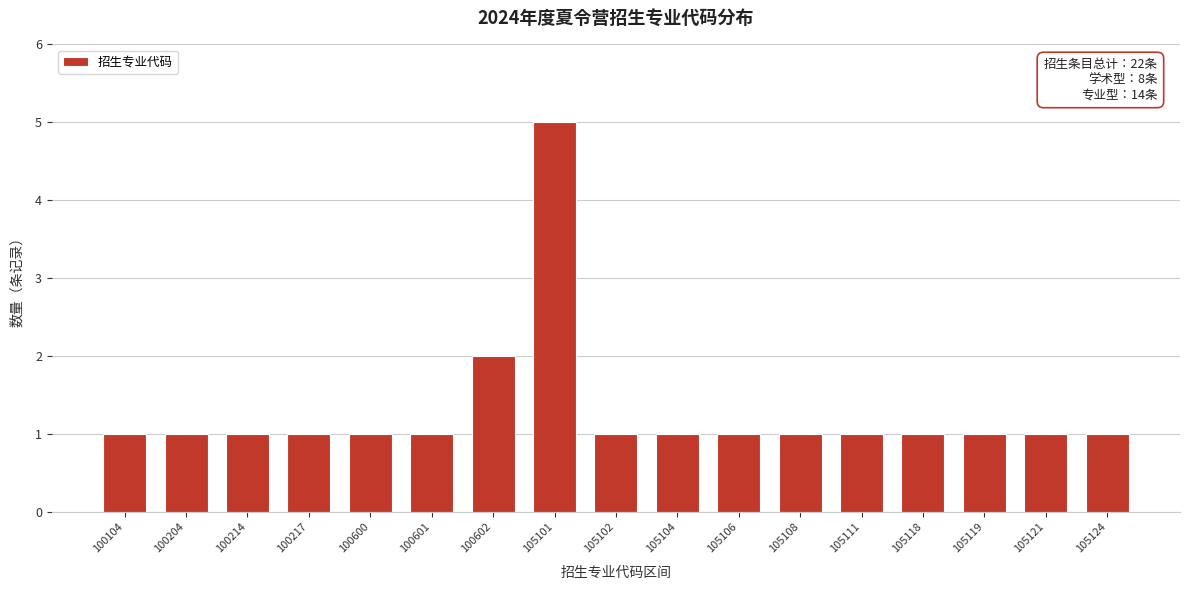

Reading right to left, transcribe all the data shown in this chart.

1	1	1	1	1	1	1	1	1	5	2	1	1	1	1	1	1